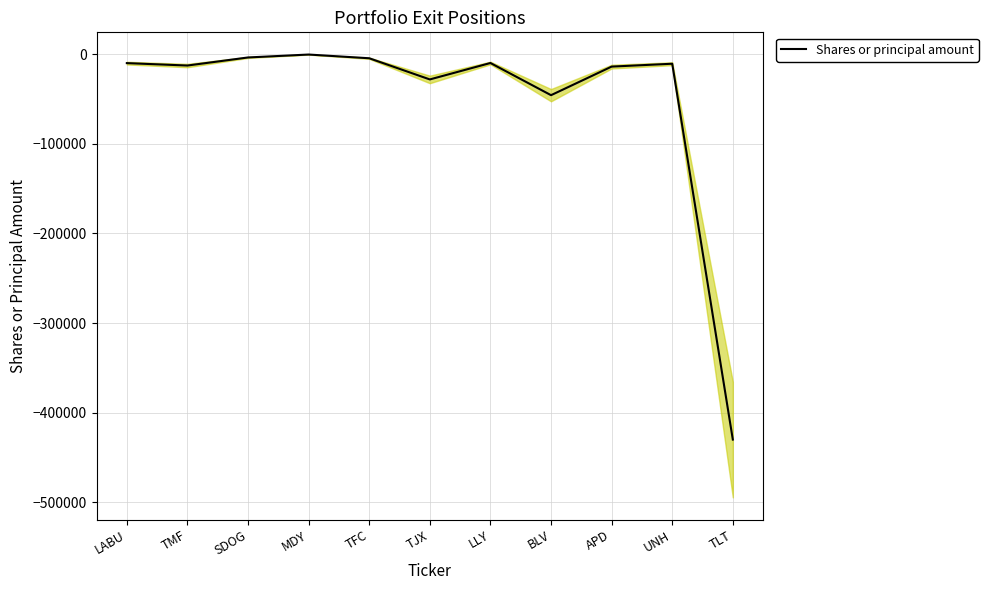

How many lines are shown in the chart?

1